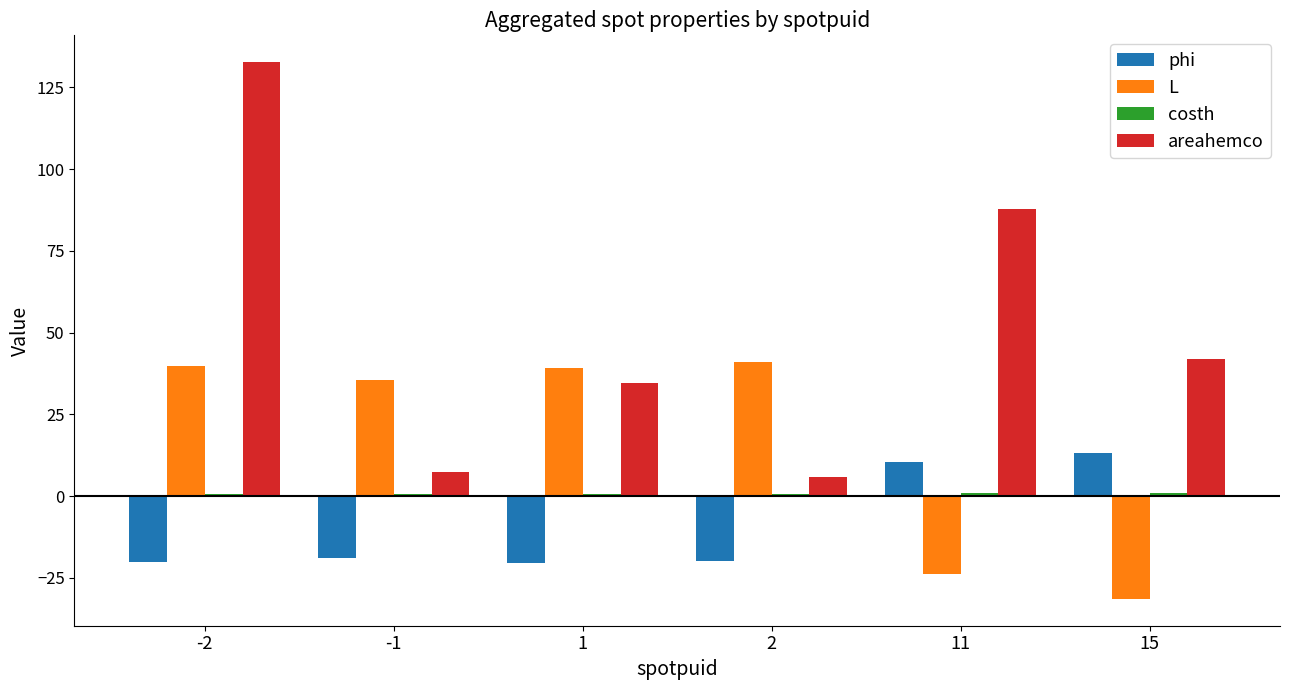

Which series has the largest total across all categories?

areahemco